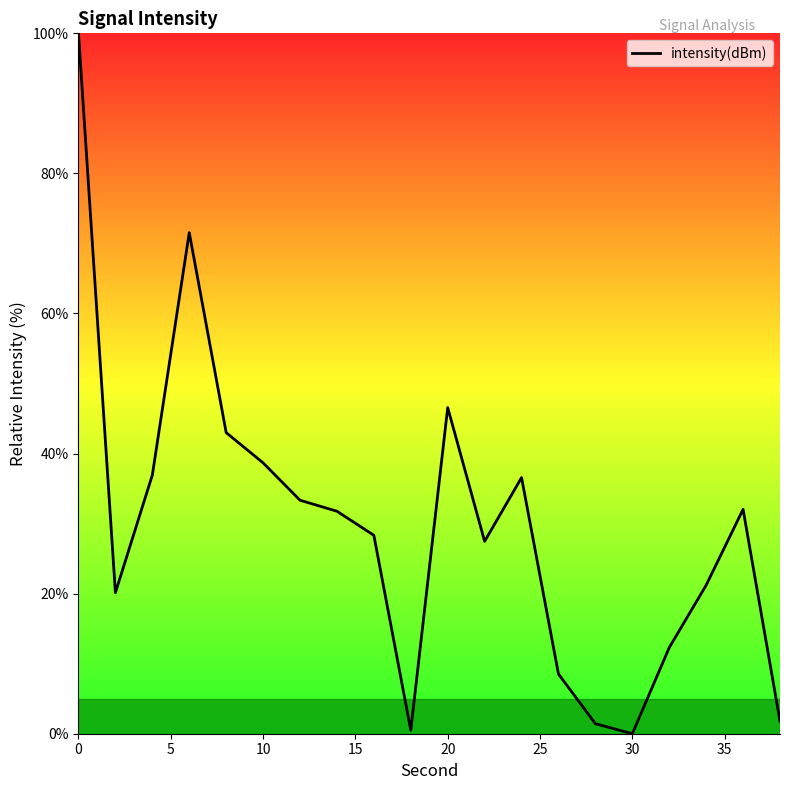

What is the difference between the maximum and minimum values?

100.0